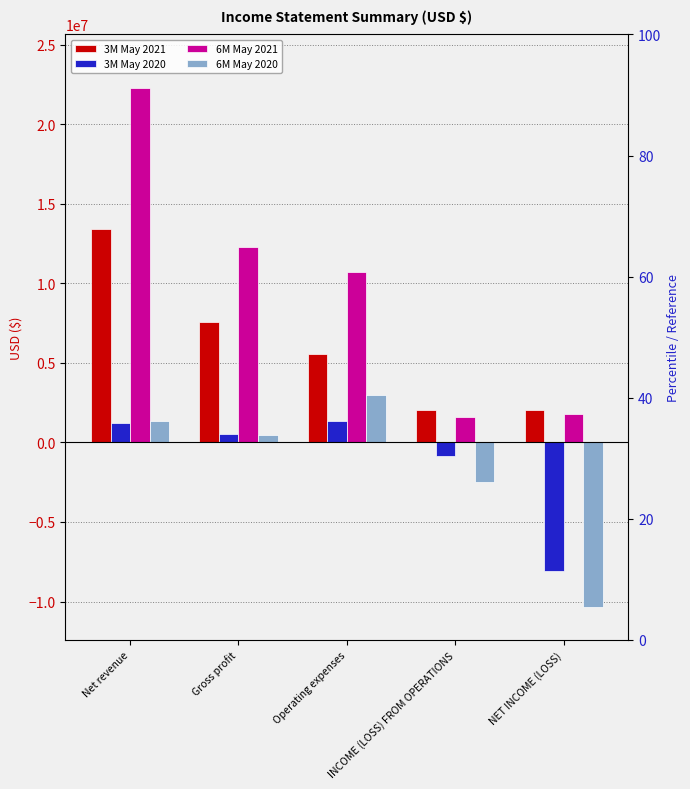

Reading left to right, transcribe all the data shown in this chart.

3M May 2021: 13401000	7562000	5539000	2023000	2037000
3M May 2020: 1190000	516000	1369000	-853000	-8061000
6M May 2021: 22294000	12303000	10691000	1612000	1765000
6M May 2020: 1339000	482000	2959000	-2477000	-10346000